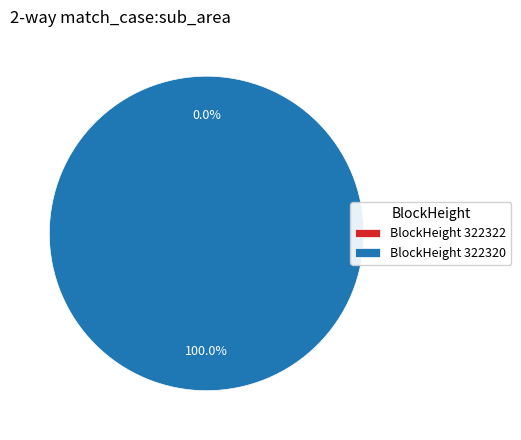

Which category has the biggest portion of the pie?

322320